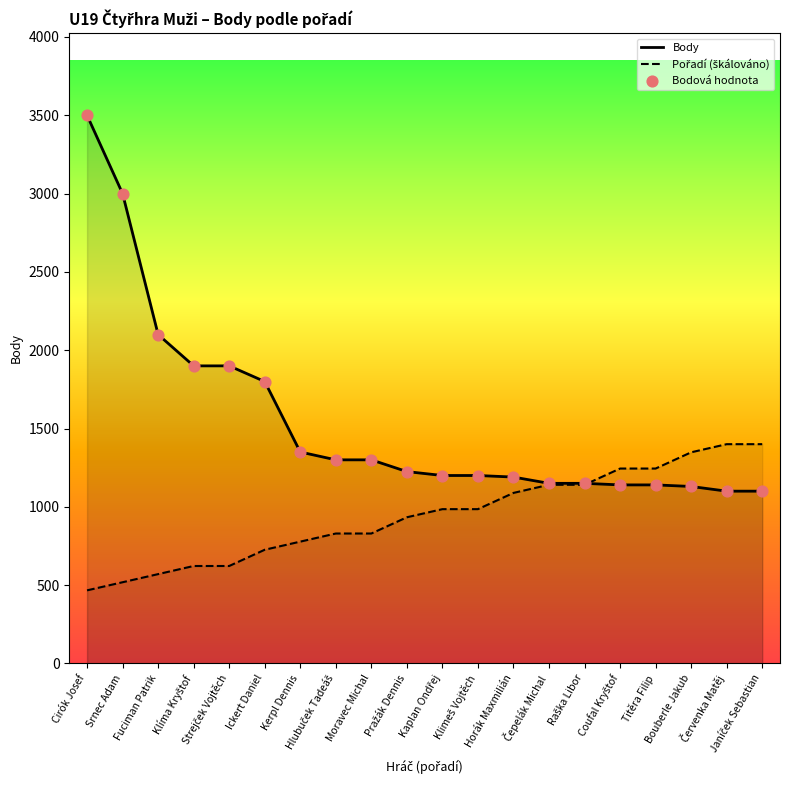

Is the value of Bodová hodnota at Janíček Sebastian greater than the value of Pořadí (škálováno) at Horák Maxmilián?

Yes